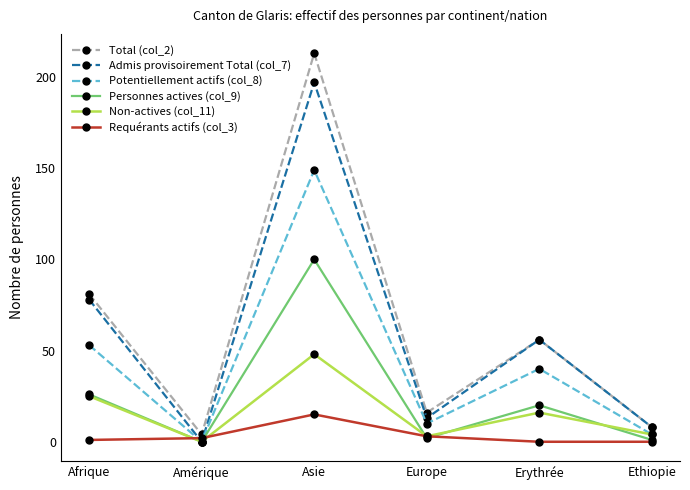

In Potentiellement actifs (col_8), how many points are lower than both neighbors (excluding endpoints)?

2